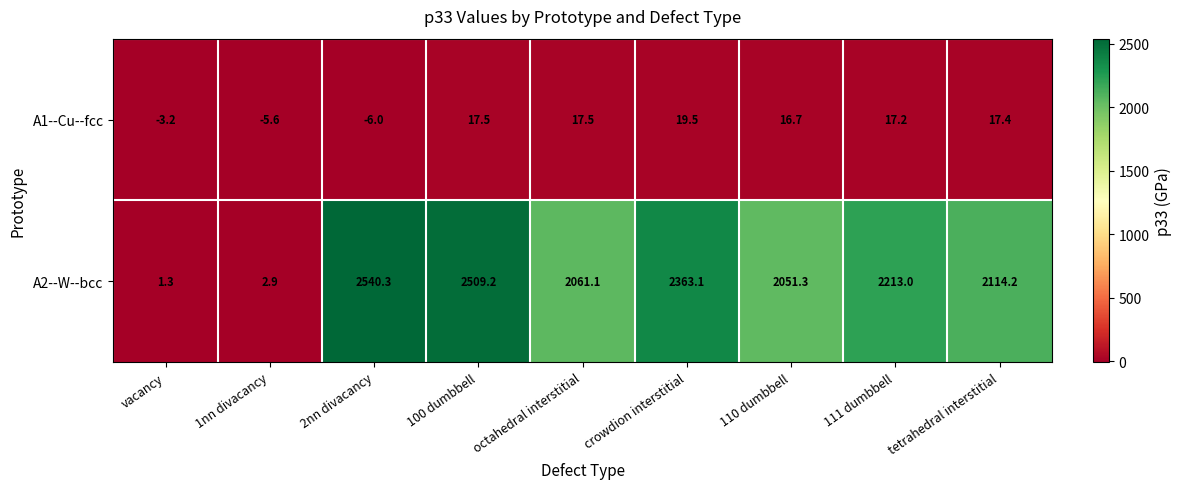

Reading right to left, what are all the values shown in this chart?

A1--Cu--fcc: tetrahedral interstitial=17.4	111 dumbbell=17.2	110 dumbbell=16.7	crowdion interstitial=19.5	octahedral interstitial=17.5	100 dumbbell=17.5	2nn divacancy=-6.0	1nn divacancy=-5.6	vacancy=-3.2
A2--W--bcc: tetrahedral interstitial=2114.2	111 dumbbell=2213.0	110 dumbbell=2051.3	crowdion interstitial=2363.1	octahedral interstitial=2061.1	100 dumbbell=2509.2	2nn divacancy=2540.3	1nn divacancy=2.9	vacancy=1.3